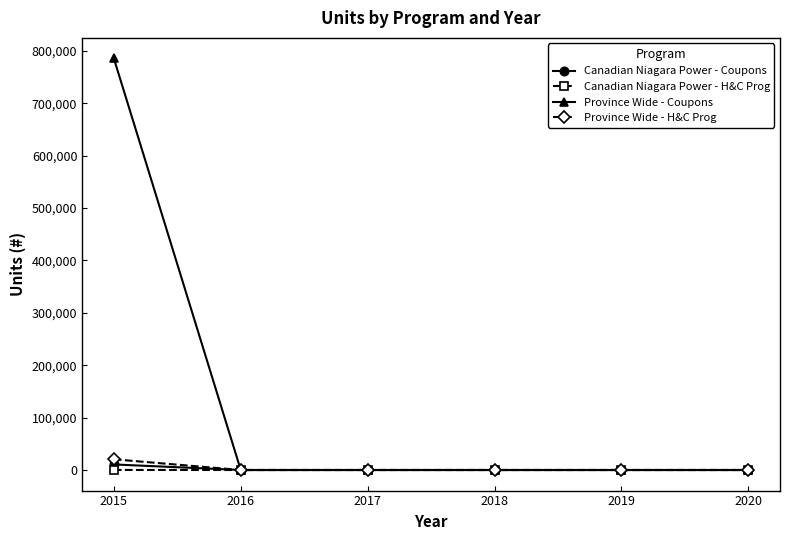

Which series has the widest spread of values?

Province Wide - Coupons